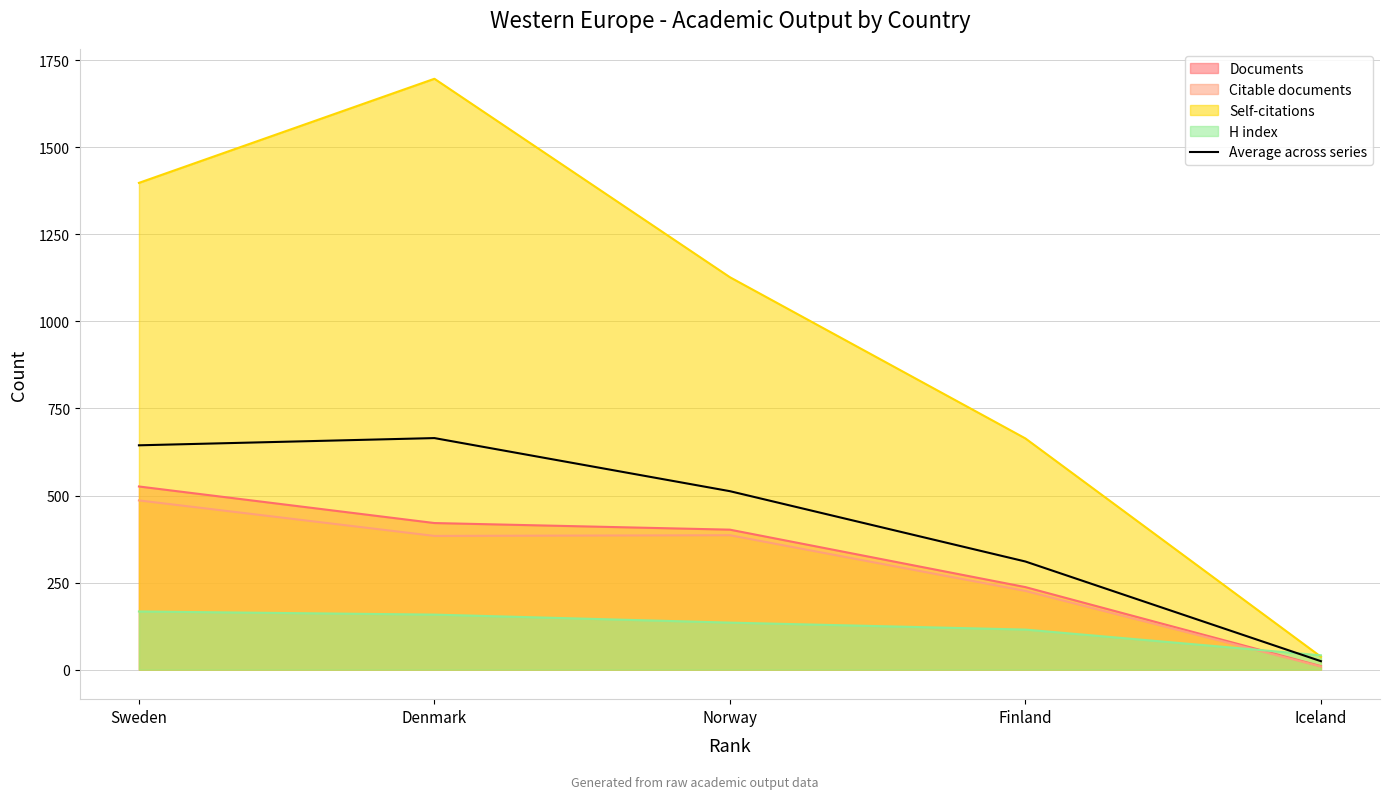

Which series changed the most between Norway and Finland?

Self-citations